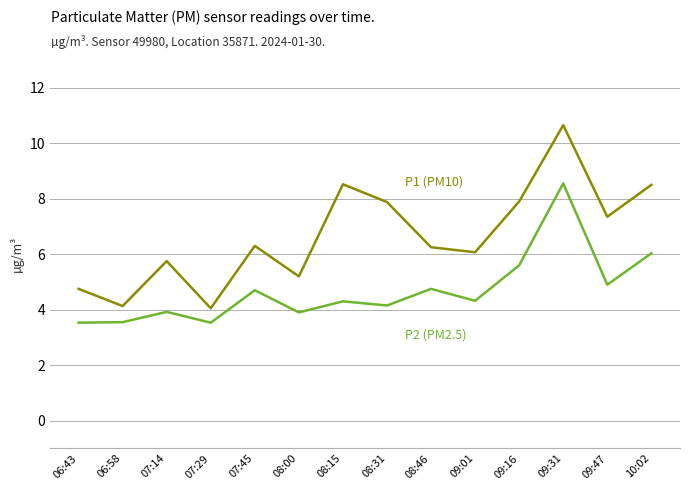

What position from the left is 09:47?

13